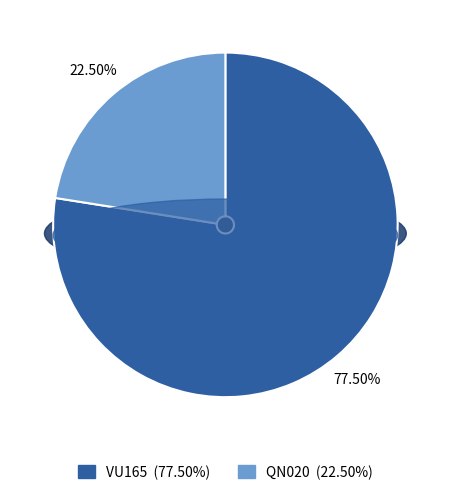

To the nearest percent, what is the difference between the QN020 and VU165 slice percentages?

55%